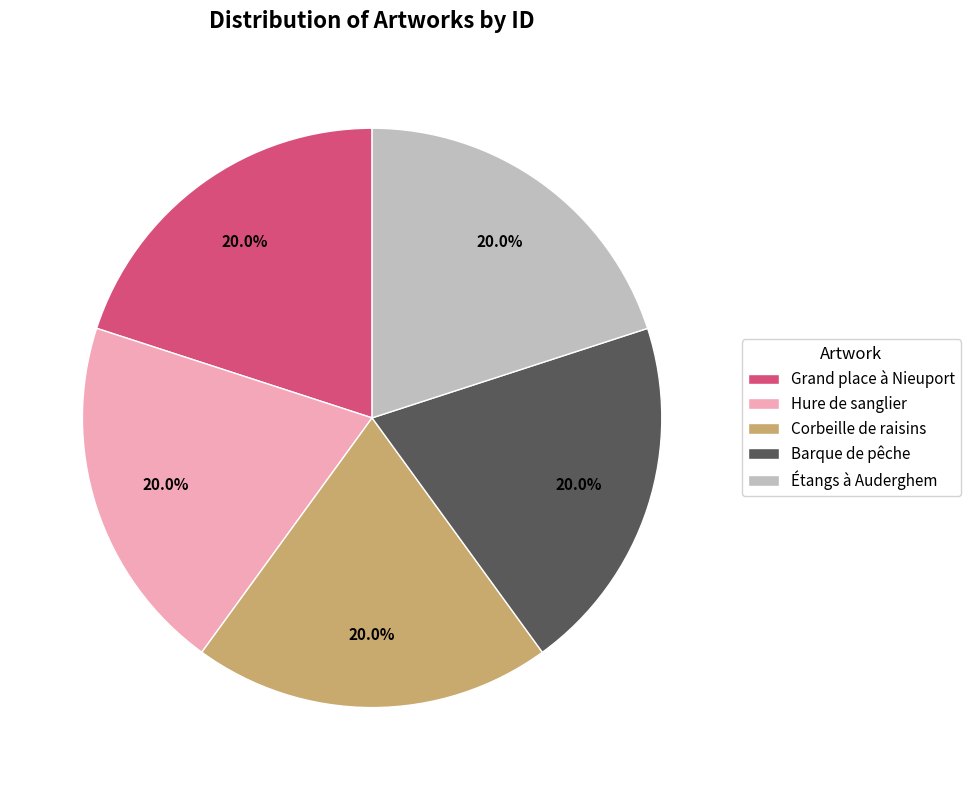

Does any single category account for the majority?

No